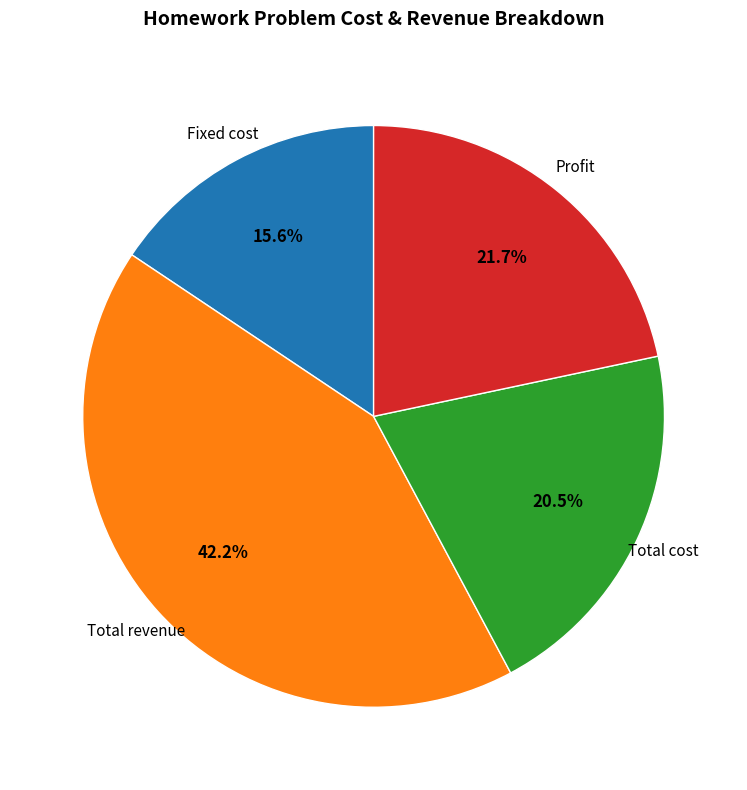

To the nearest percent, what is the difference between the largest and smallest slice percentages?

27%